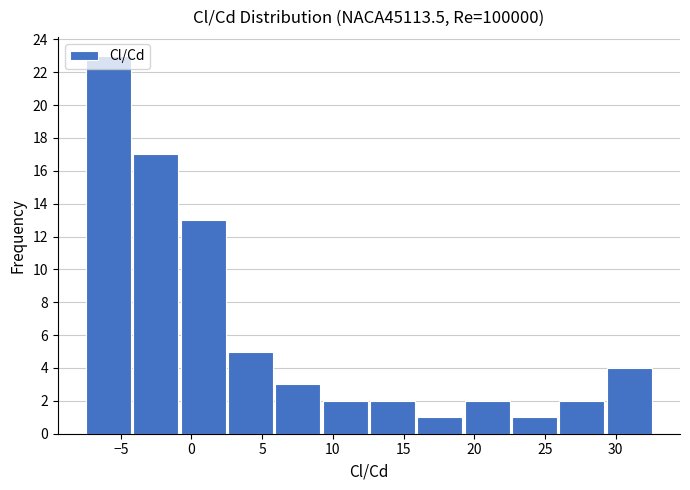

Reading left to right, list every bar in this chart as the range it spans on the x-axis followed by its height. Neither the bar edges nor the heights are printed on the chart, so give them approximately, as read against the axes.

-7.5 to -4.0: 23
-4.0 to -1.0: 17
-1.0 to 2.5: 13
2.5 to 6.0: 5
6.0 to 9.5: 3
9.5 to 12.5: 2
12.5 to 16.0: 2
16.0 to 19.5: 1
19.5 to 22.5: 2
22.5 to 26.0: 1
26.0 to 29.5: 2
29.5 to 32.5: 4